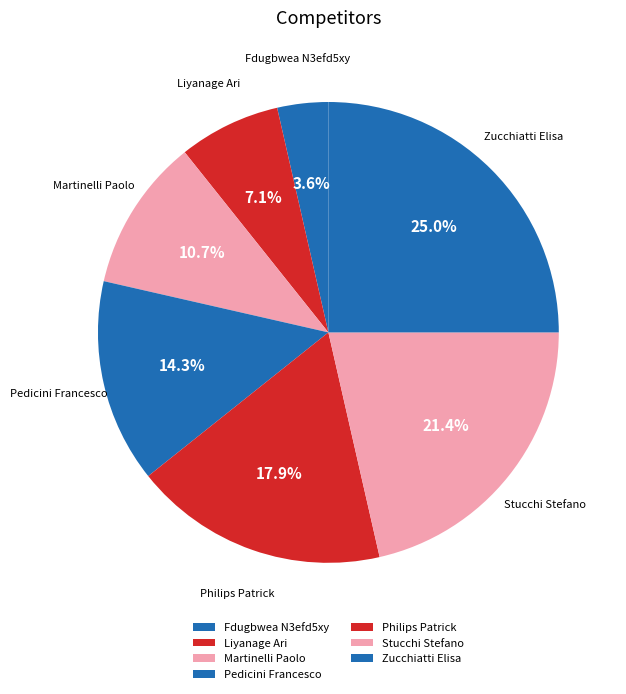

To the nearest percent, what portion does Martinelli Paolo represent?

11%